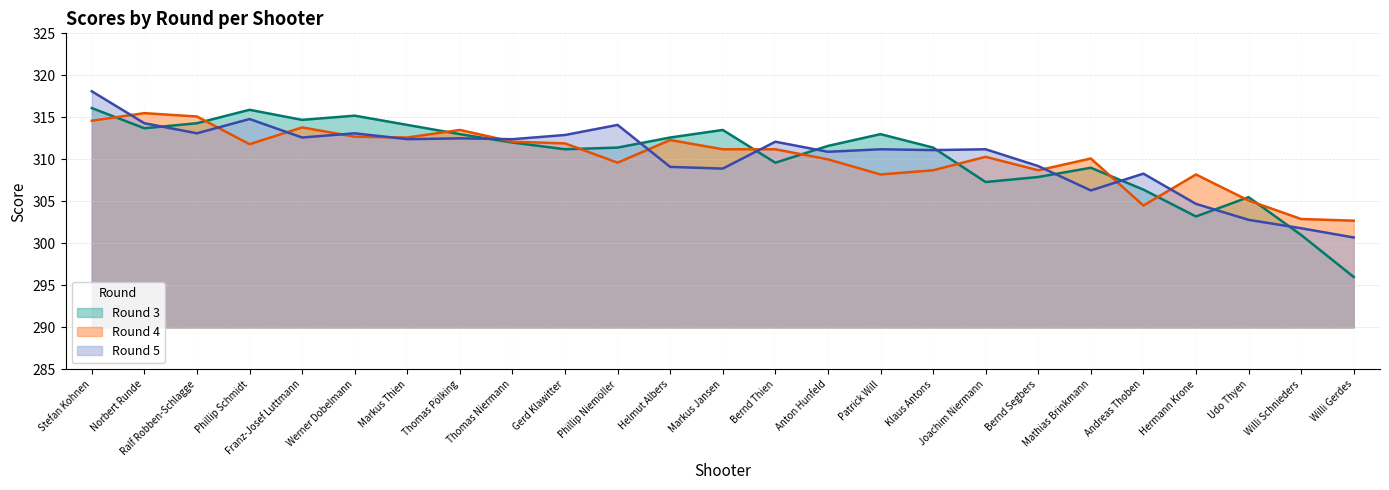

The value of Round 4 at Udo Thyen is 305.1. True or false?

True